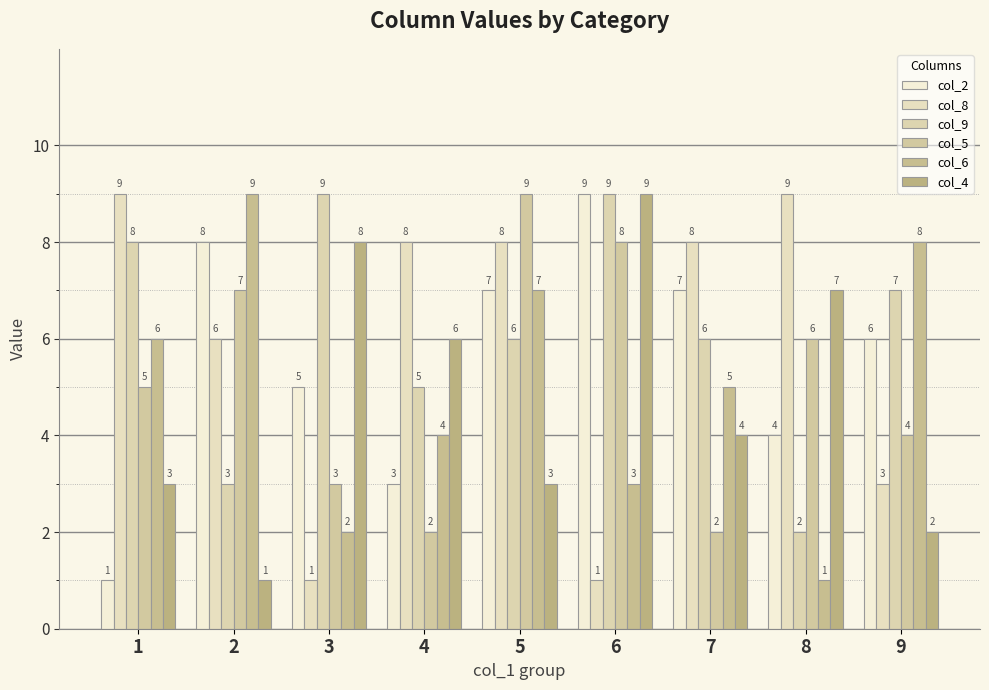

What is the value of the col_2 bar at the 6th from the left?

9